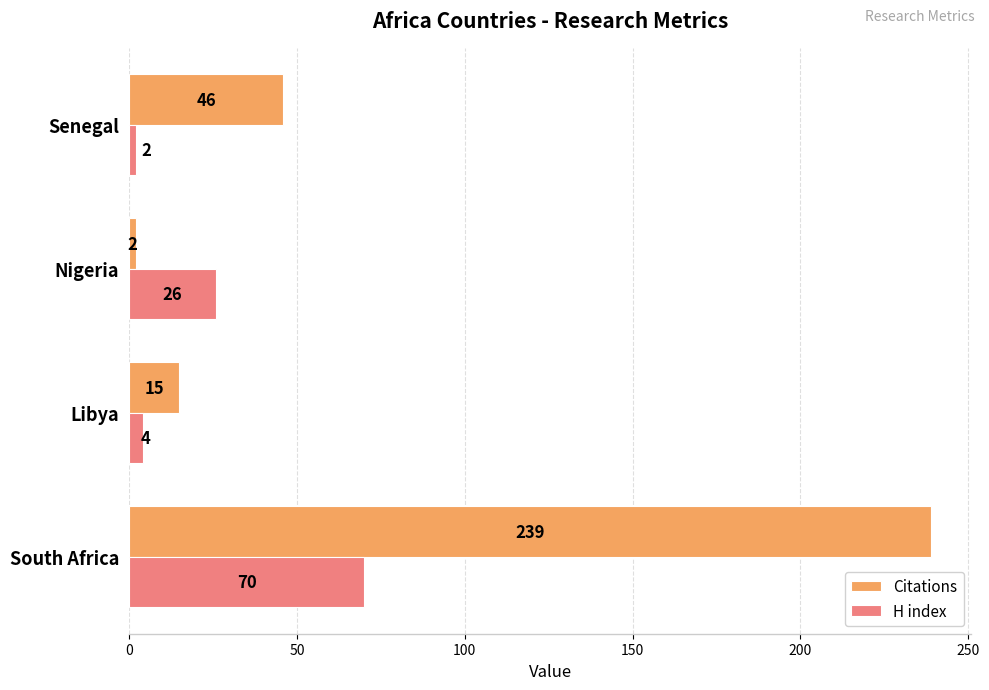

How many data points does each series have?

4